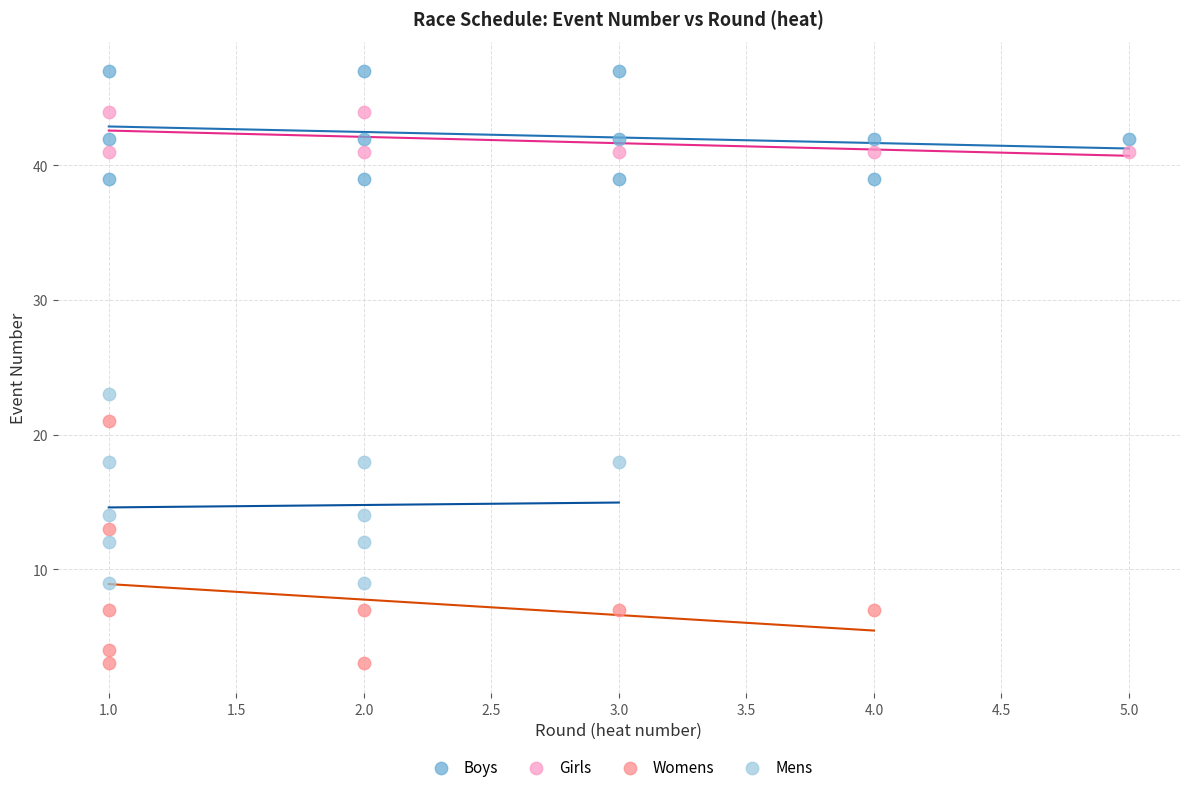

Which series has the widest spread of Y values?

Womens